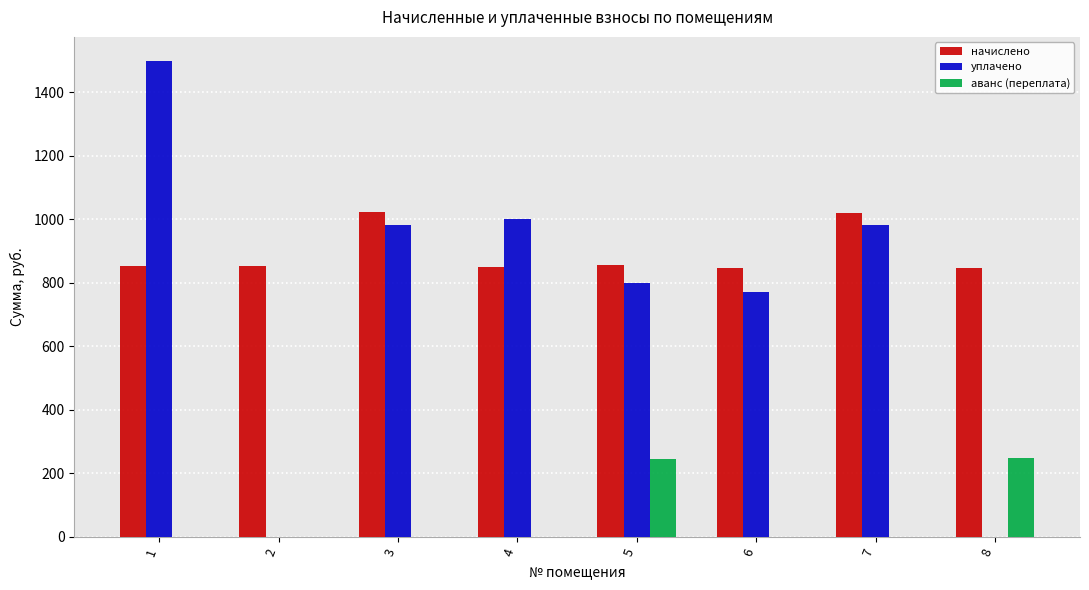

What is the maximum value for начислено?

1022.6